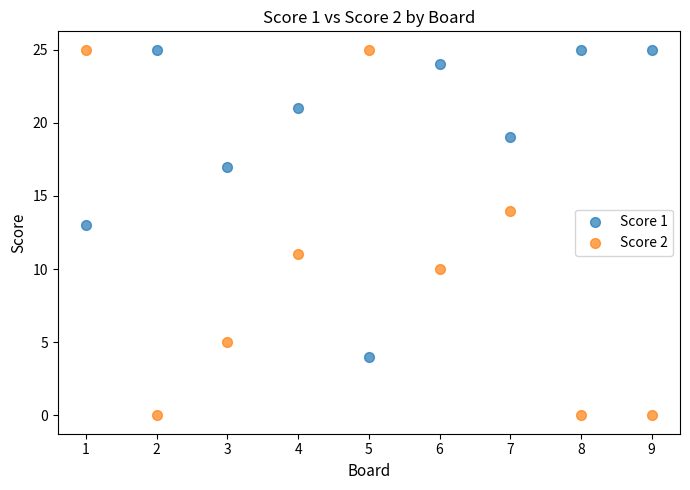

Which series has the widest spread of Y values?

Score 2